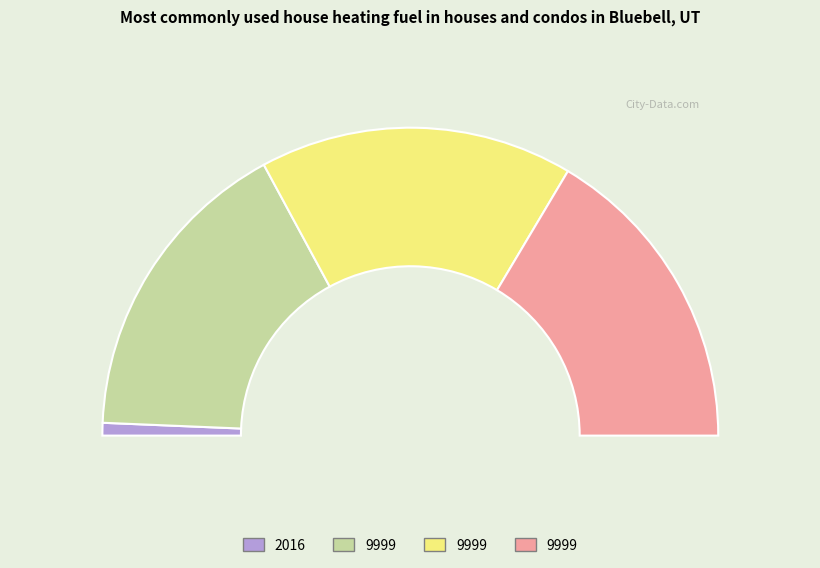

How many segments does this pie chart have?

4